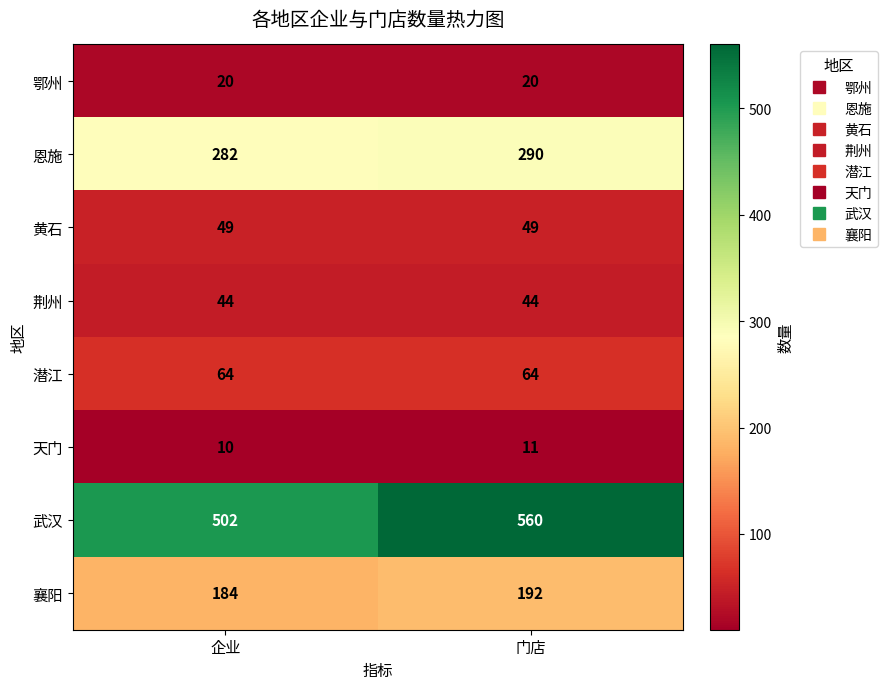

What is the sum of all 鄂州 values?

40